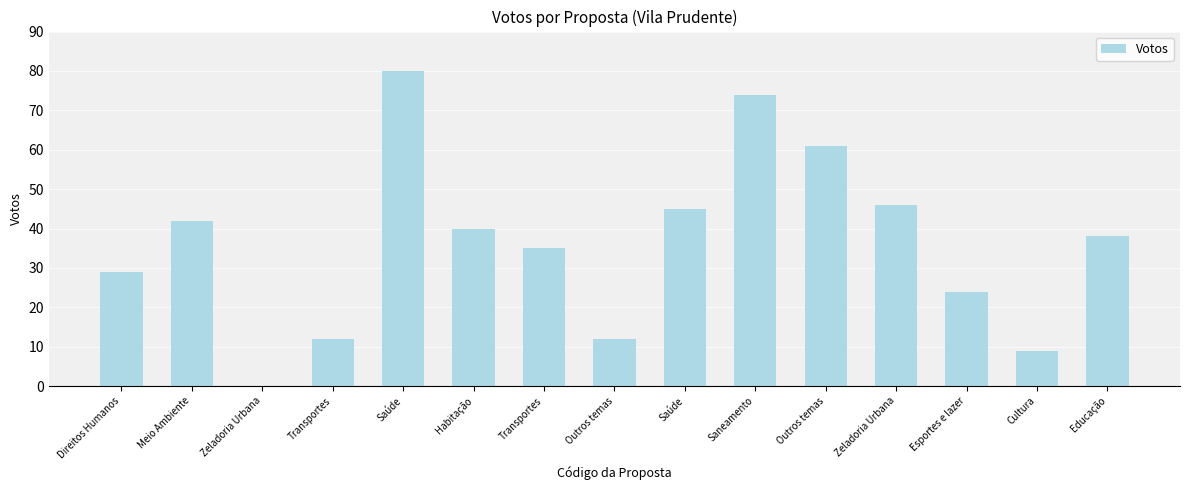

List the labels in order of value, smallest first.

Zeladoria Urbana, Cultura, Transportes, Outros temas, Esportes e lazer, Direitos Humanos, Transportes, Educação, Habitação, Meio Ambiente, Saúde, Zeladoria Urbana, Outros temas, Saneamento, Saúde